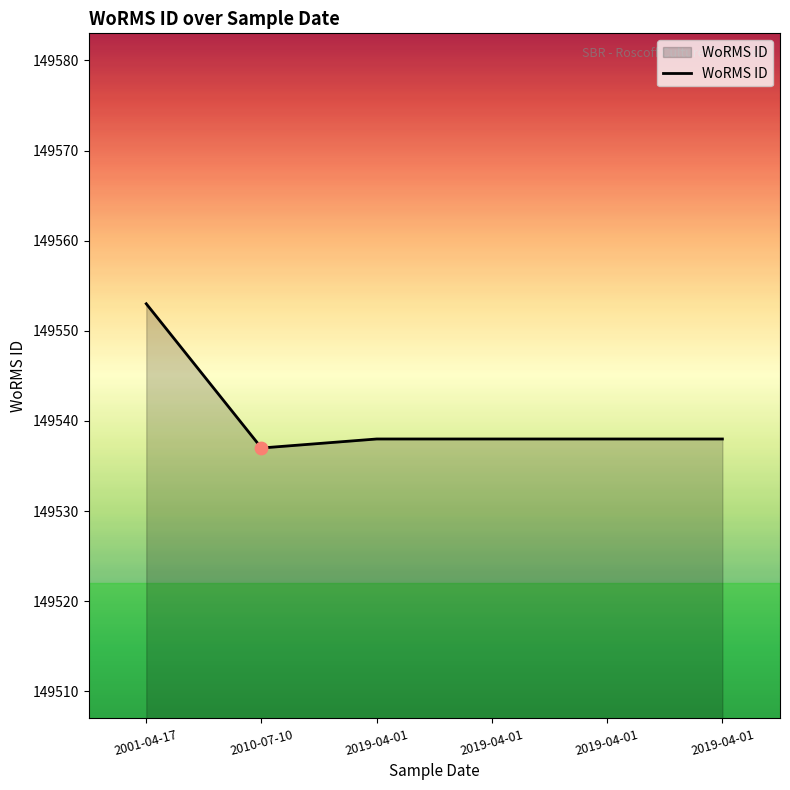

Which has a higher value, 2019-04-01 or 2019-04-01?

2019-04-01